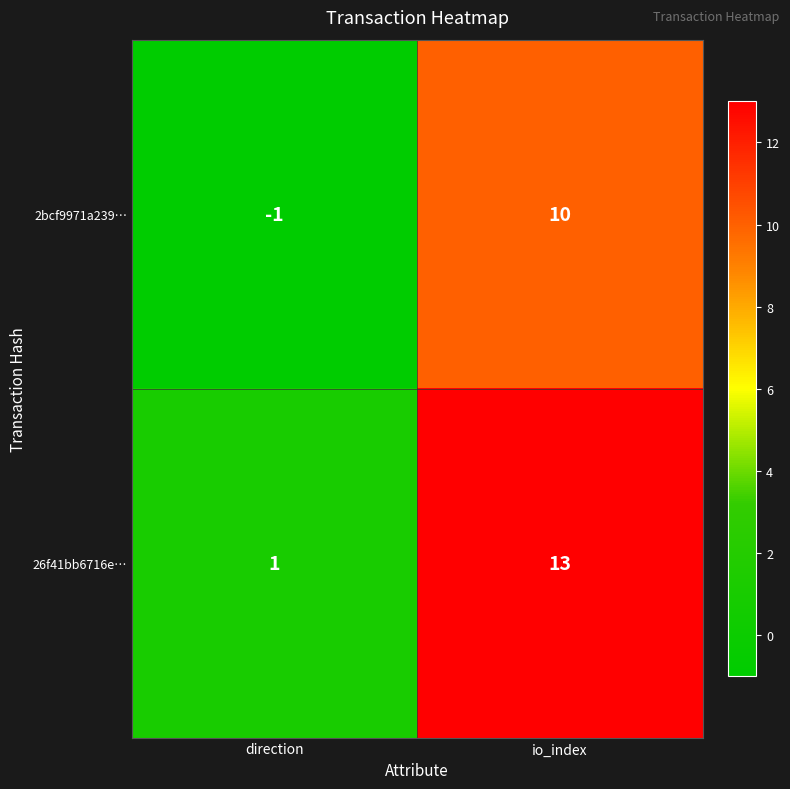

At how many categories does at least one series exceed 2?

1